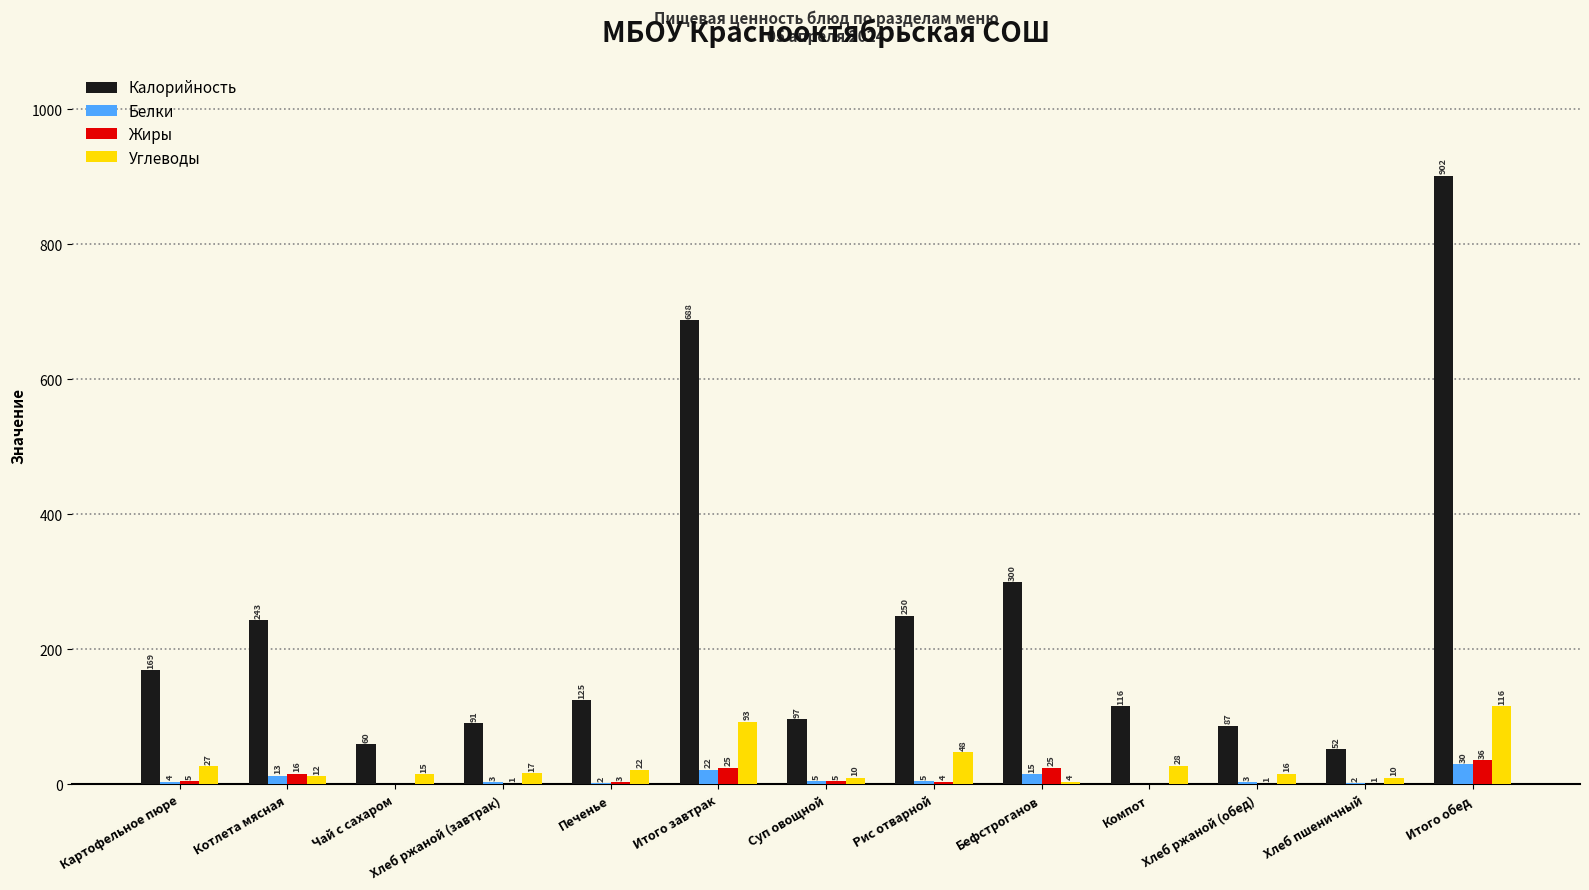

The Калорийность series shows 902 at Итого обед. True or false?

True